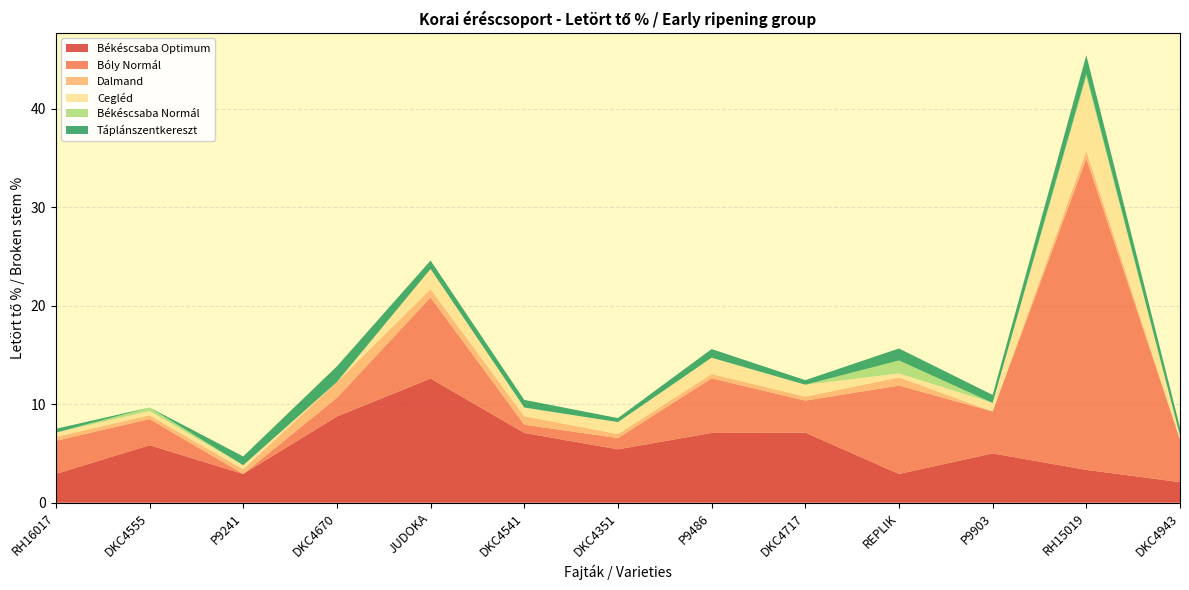

Reading left to right, extract all data points from this chart.

Békéscsaba Optimum: RH16017=2.9	DKC4555=5.8	P9241=2.9	DKC4670=8.8	JUDOKA=12.6	DKC4541=7.1	DKC4351=5.4	P9486=7.1	DKC4717=7.1	REPLIK=2.9	P9903=5.0	RH15019=3.3	DKC4943=2.1
Bóly Normál: RH16017=3.4	DKC4555=2.7	P9241=0.0	DKC4670=1.9	JUDOKA=8.2	DKC4541=0.8	DKC4351=1.1	P9486=5.5	DKC4717=3.2	REPLIK=9.0	P9903=4.3	RH15019=31.6	DKC4943=4.3
Dalmand: RH16017=0.4	DKC4555=0.4	P9241=0.5	DKC4670=1.6	JUDOKA=0.8	DKC4541=0.9	DKC4351=0.4	P9486=0.4	DKC4717=0.4	REPLIK=0.8	P9903=0.0	RH15019=0.8	DKC4943=0.0
Cegléd: RH16017=0.4	DKC4555=0.4	P9241=0.4	DKC4670=0.0	JUDOKA=2.0	DKC4541=0.9	DKC4351=1.2	P9486=1.7	DKC4717=1.2	REPLIK=0.4	P9903=0.9	RH15019=7.5	DKC4943=0.4
Békéscsaba Normál: RH16017=0.0	DKC4555=0.4	P9241=0.0	DKC4670=0.0	JUDOKA=0.0	DKC4541=0.0	DKC4351=0.0	P9486=0.0	DKC4717=0.0	REPLIK=1.3	P9903=0.0	RH15019=0.3	DKC4943=0.0
Táplánszentkereszt: RH16017=0.4	DKC4555=0.0	P9241=0.9	DKC4670=1.6	JUDOKA=0.9	DKC4541=0.8	DKC4351=0.4	P9486=0.9	DKC4717=0.5	REPLIK=1.2	P9903=0.8	RH15019=1.9	DKC4943=0.8